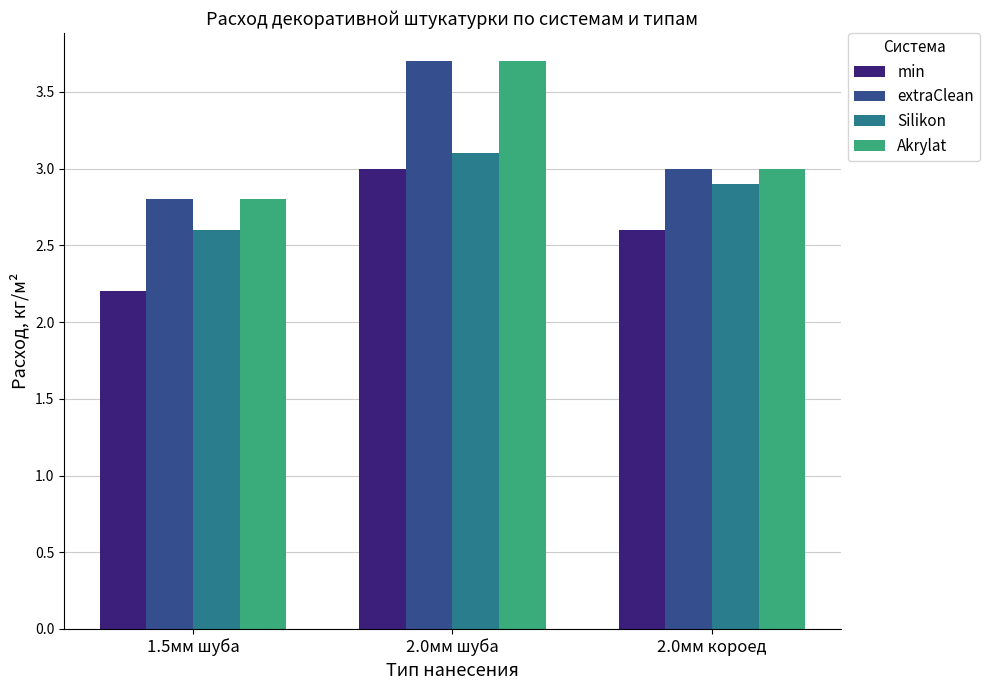

How many bars are there in each group?

4